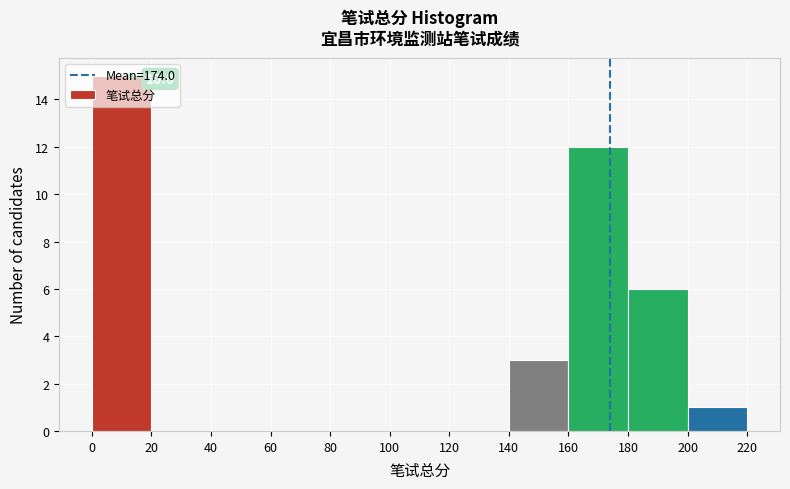

Over which range of the x-axis is the bar tallest?

0 to 20